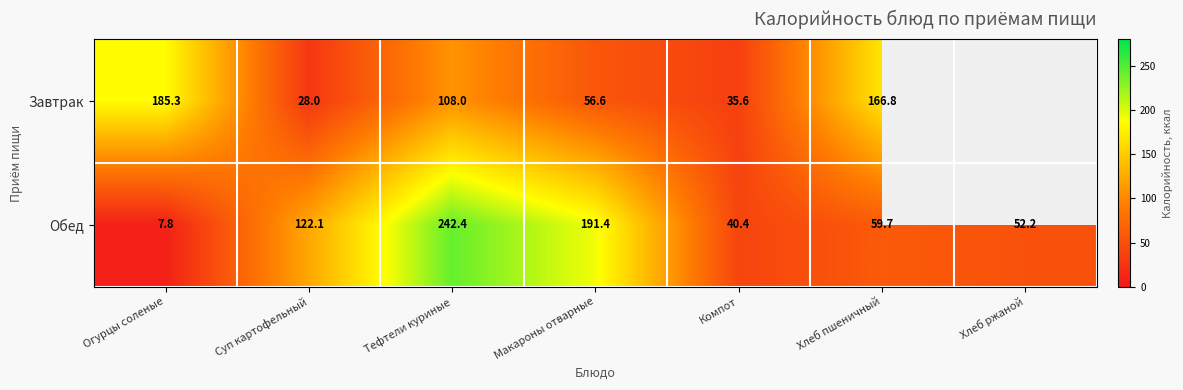

What is the approximate value of Обед at Хлеб ржаной?

52.2